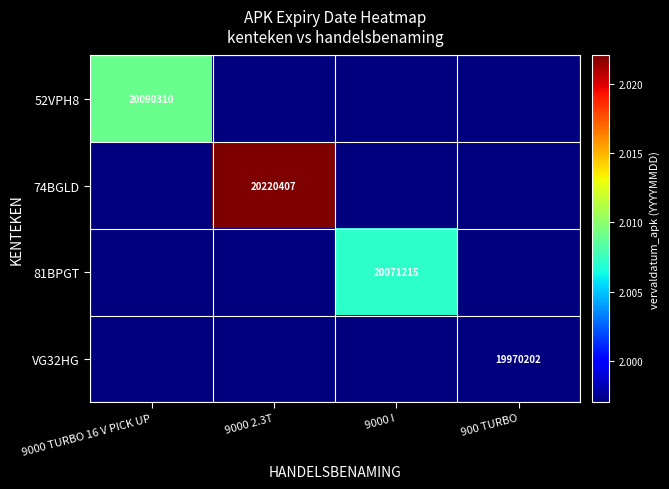

The value of 81BPGT at 9000 I is 20071215. True or false?

True